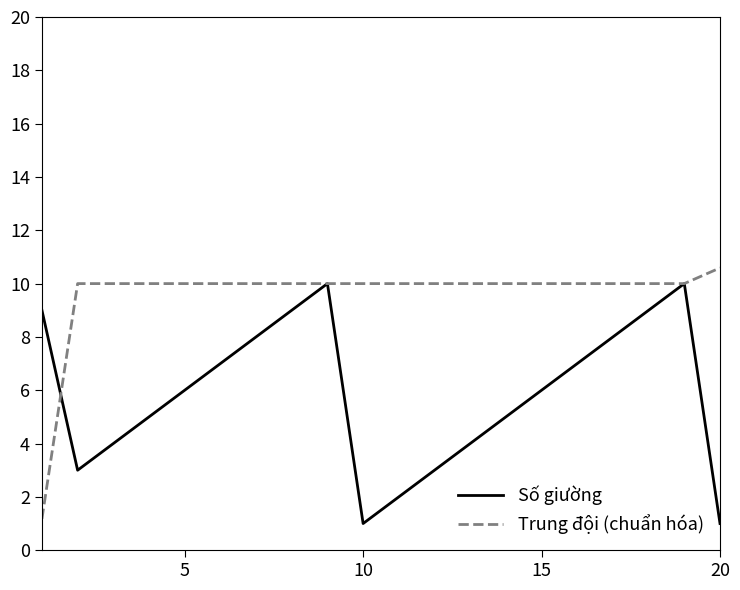

Reading left to right, extract all data points from this chart.

Số giường: 9.0	3.0	4.0	5.0	6.0	7.0	8.0	9.0	10.0	1.0	2.0	3.0	4.0	5.0	6.0	7.0	8.0	9.0	10.0	1.0
Trung đội (chuẩn hóa): 1.2	10.0	10.0	10.0	10.0	10.0	10.0	10.0	10.0	10.0	10.0	10.0	10.0	10.0	10.0	10.0	10.0	10.0	10.0	10.6